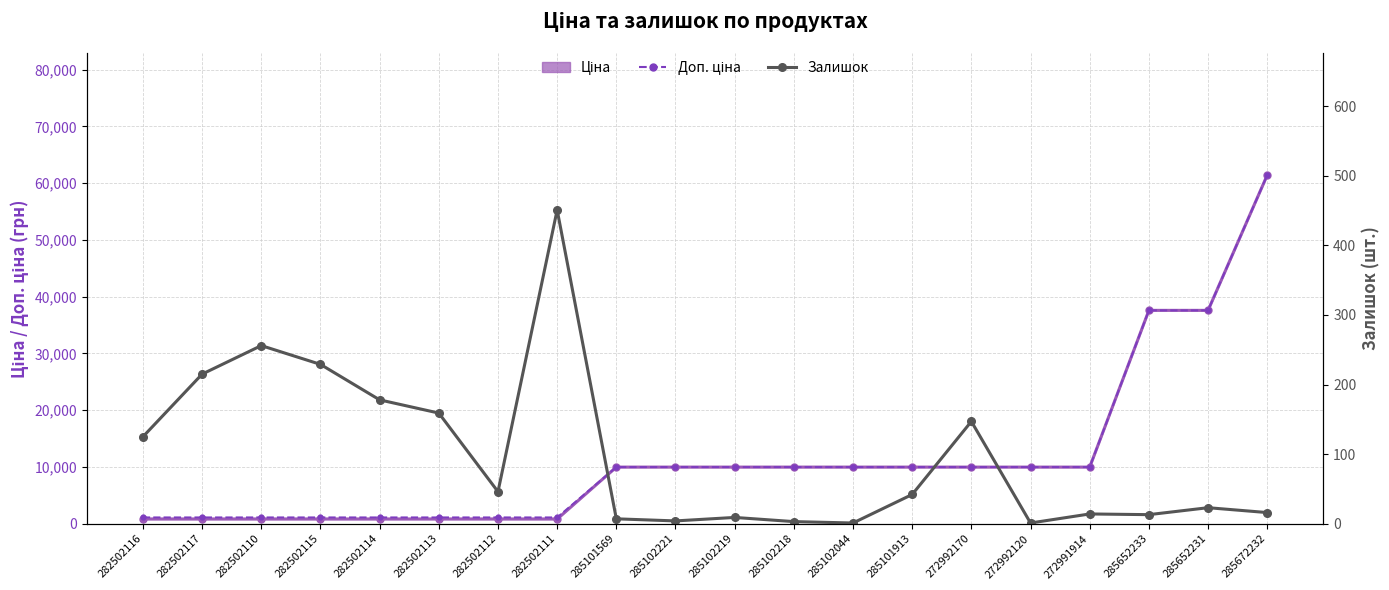

What is the label of the 10th point from the left?

285102221